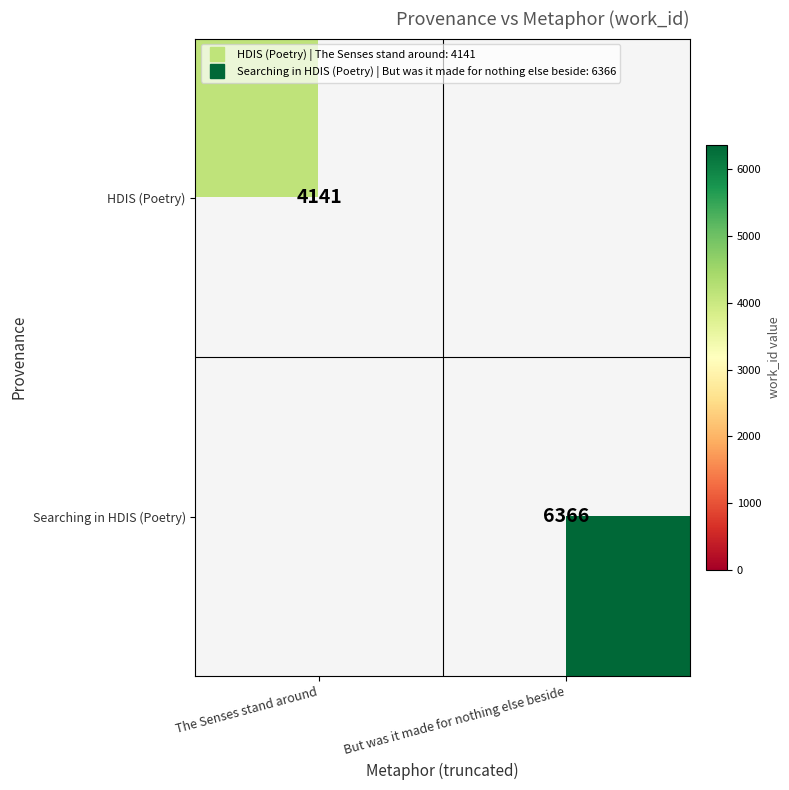

Rank the categories by Searching in HDIS (Poetry) value from highest to lowest.

But was it made for nothing else beside, The Senses stand around